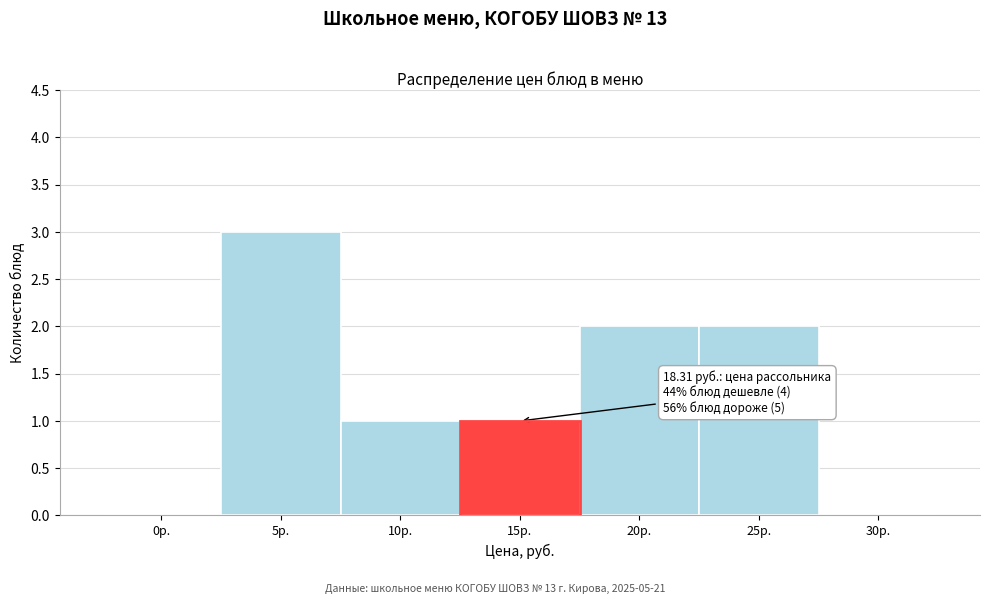

Reading left to right, transcribe all the data shown in this chart.

0р.=0	5р.=3	10р.=1	15р.=1	20р.=2	25р.=2	30р.=0